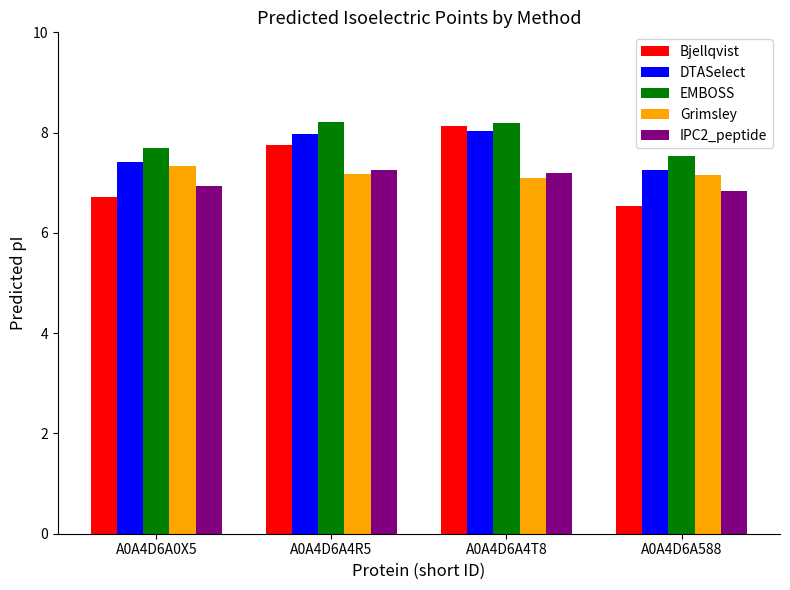

Are the bars grouped side by side (vs. stacked)?

Yes